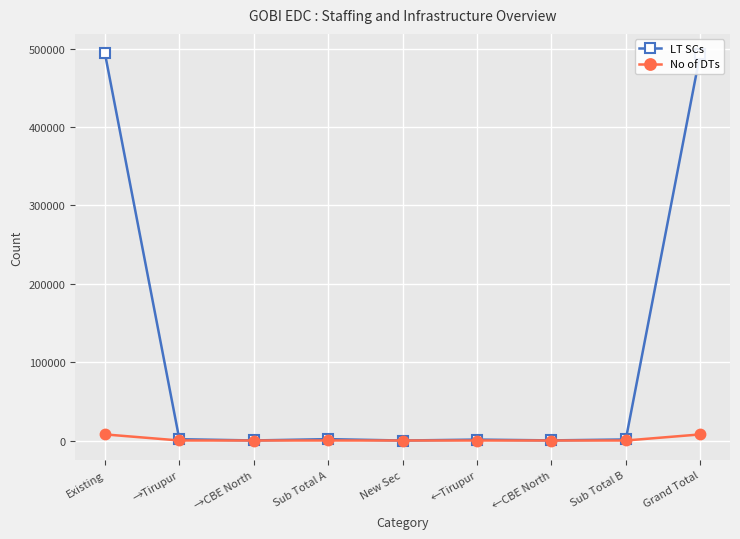

Which series has the largest total across all categories?

LT SCs